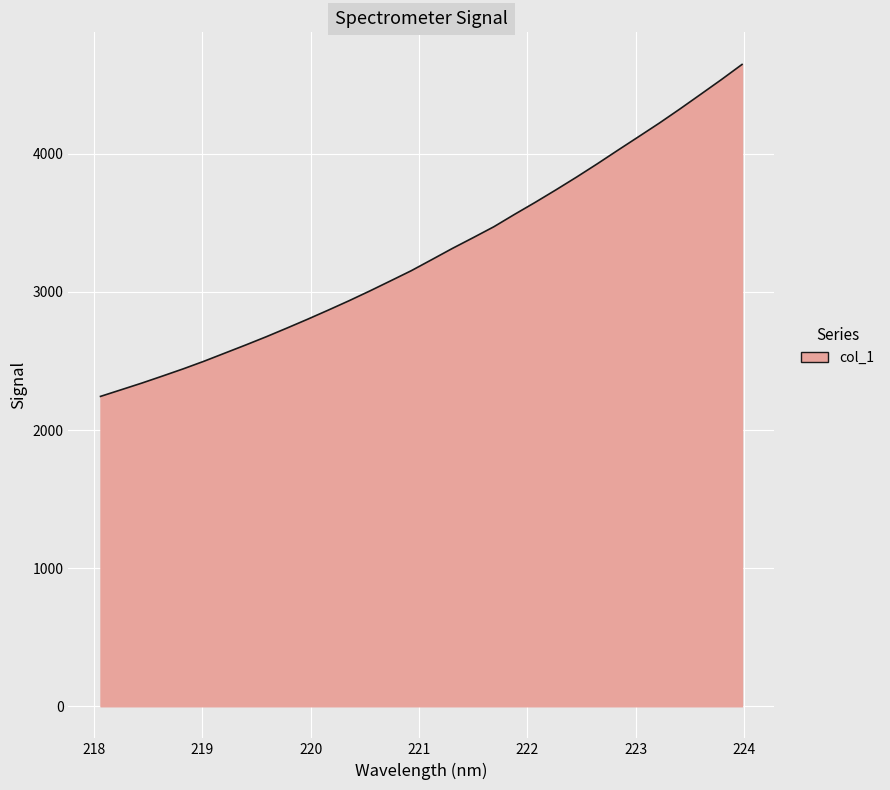

What is the greatest value displayed?

4648.0